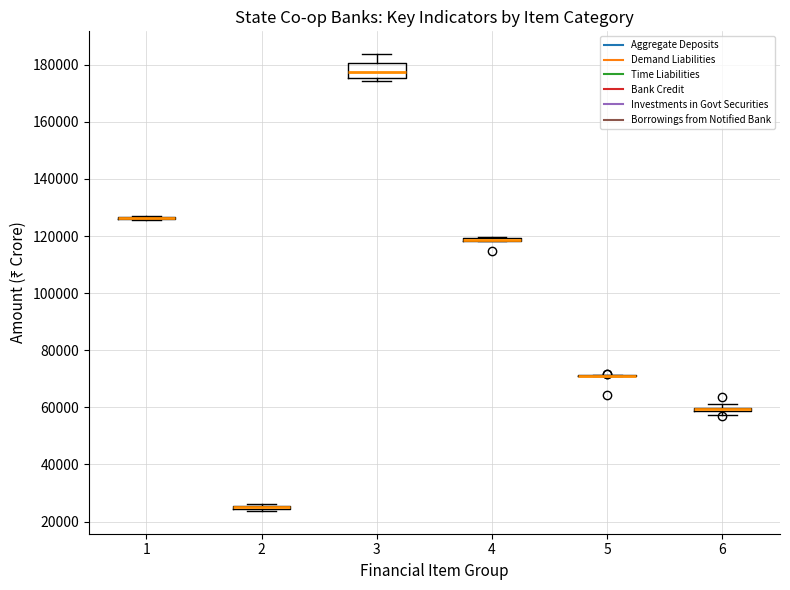

Comparing the boxes themselves (not the whiskers), which one is the tallest?

3